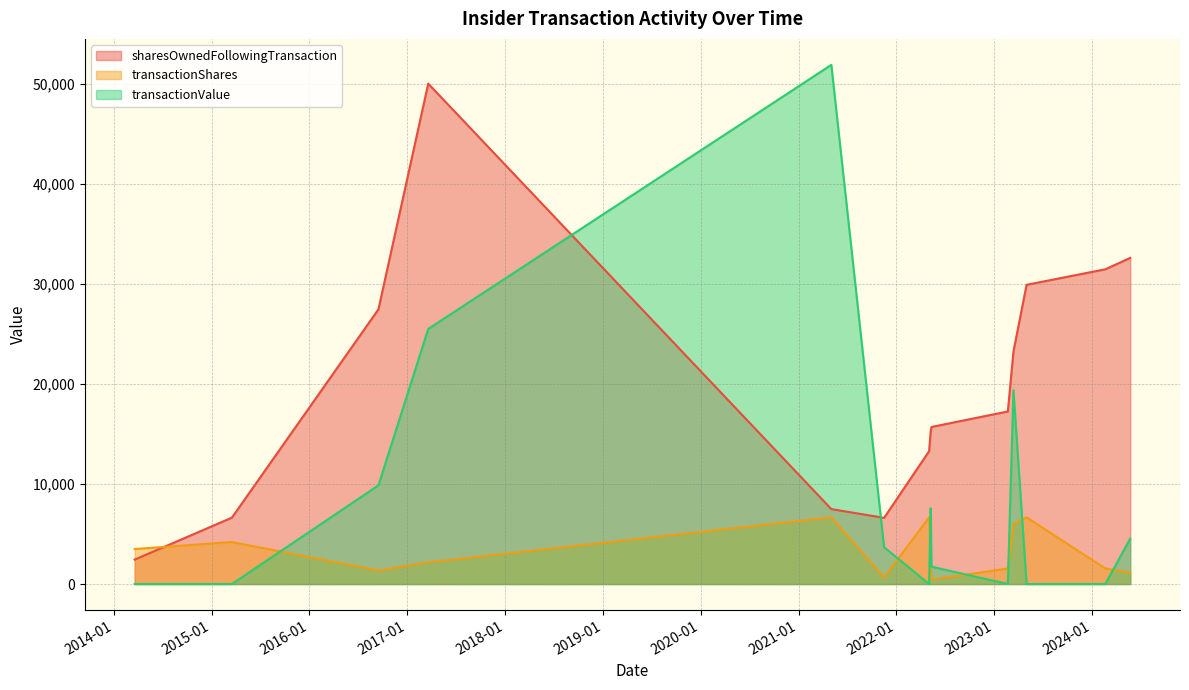

Which series ends up on top after the final intersection of sharesOwnedFollowingTransaction and transactionValue?

sharesOwnedFollowingTransaction